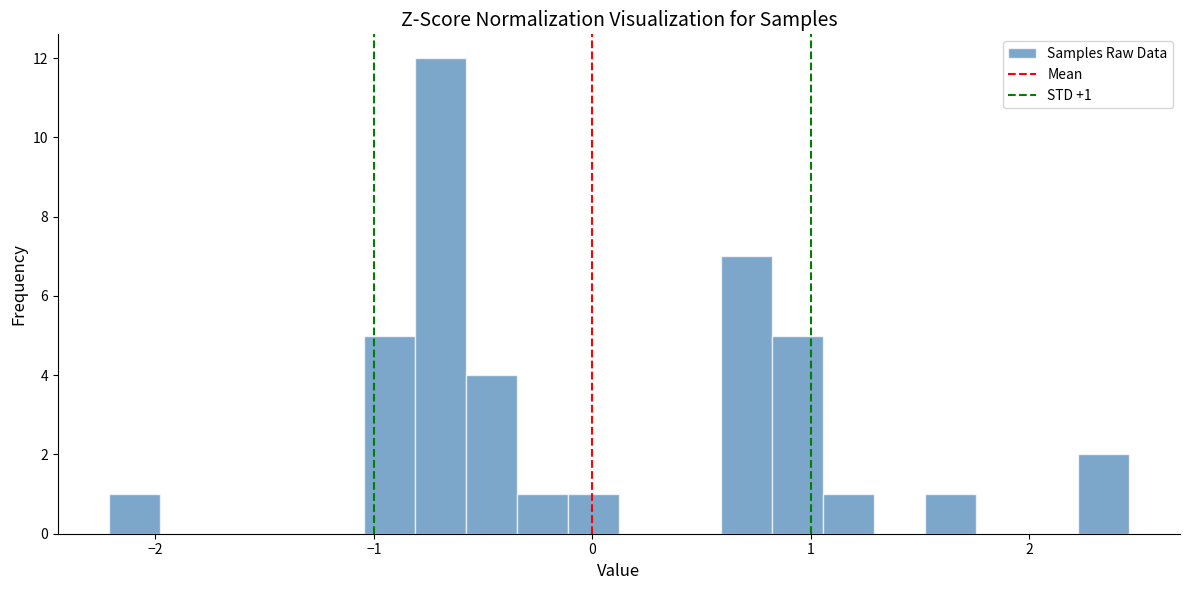

Around what value on the x-axis is the tallest bar? Give the approximate position of its centre, as read against the axis.

-0.7